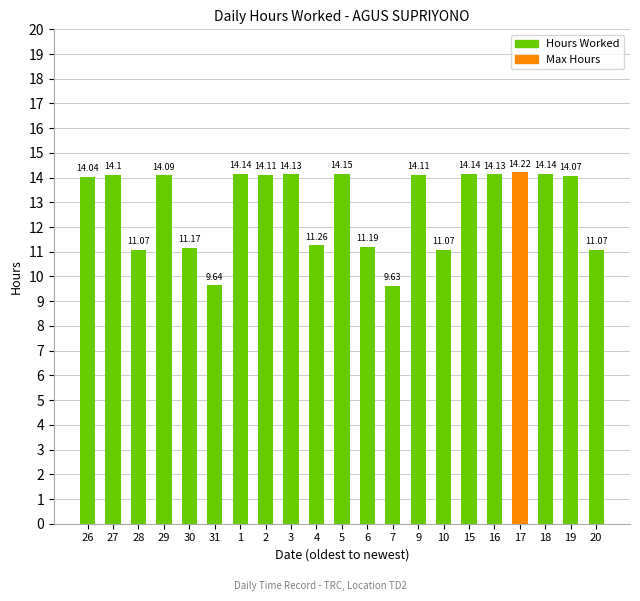

Which has a higher value, 26 or 31?

26